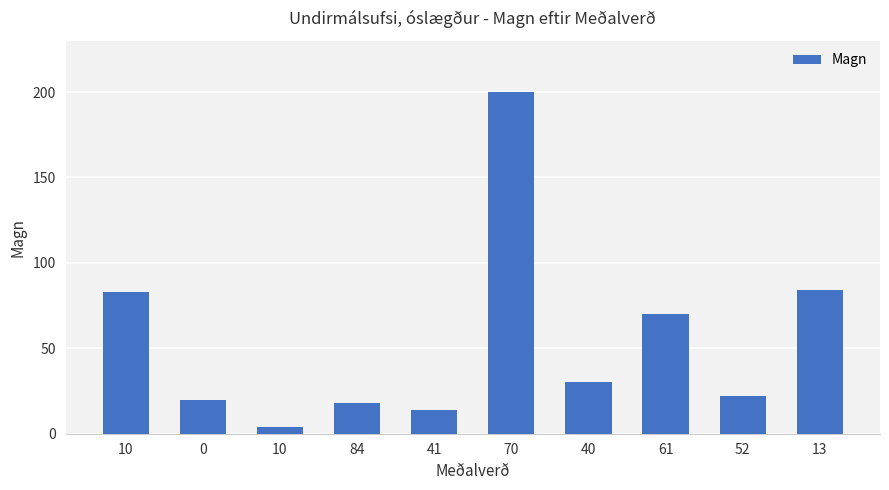

Reading left to right, transcribe all the data shown in this chart.

10=83	0=20	10=4	84=18	41=14	70=200	40=30	61=70	52=22	13=84